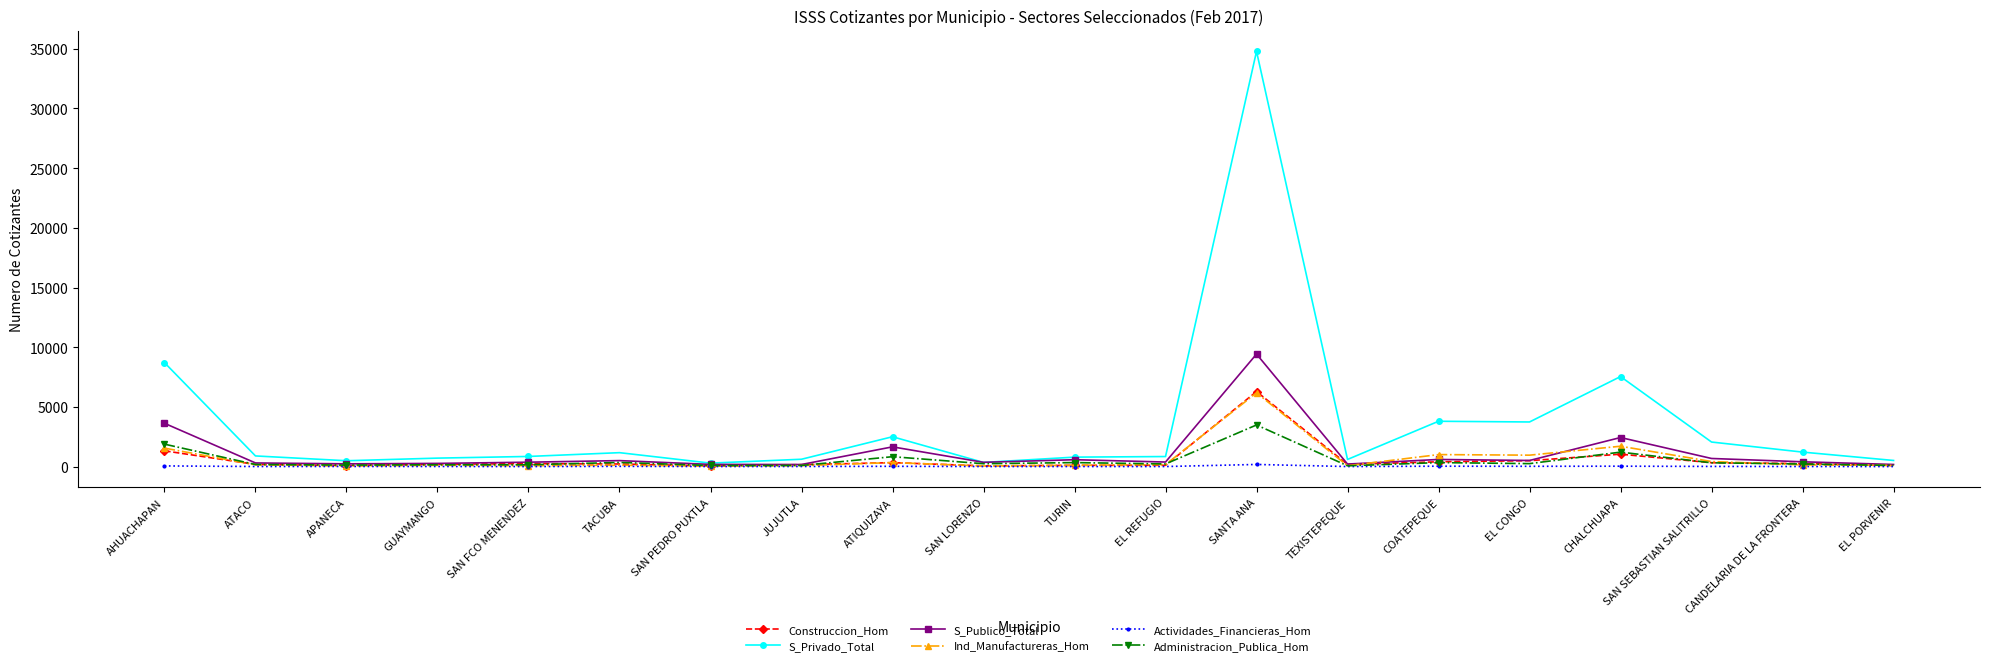

True or false: S_Publico_Total has more than 1 points higher than both neighbors.

True